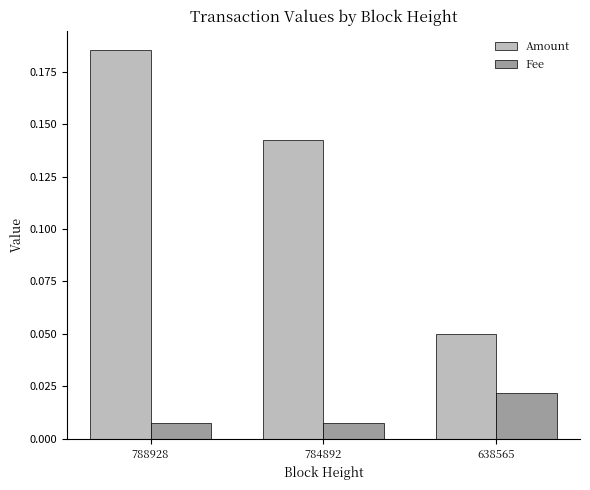

The Amount series shows 0.1 at 788928. True or false?

False